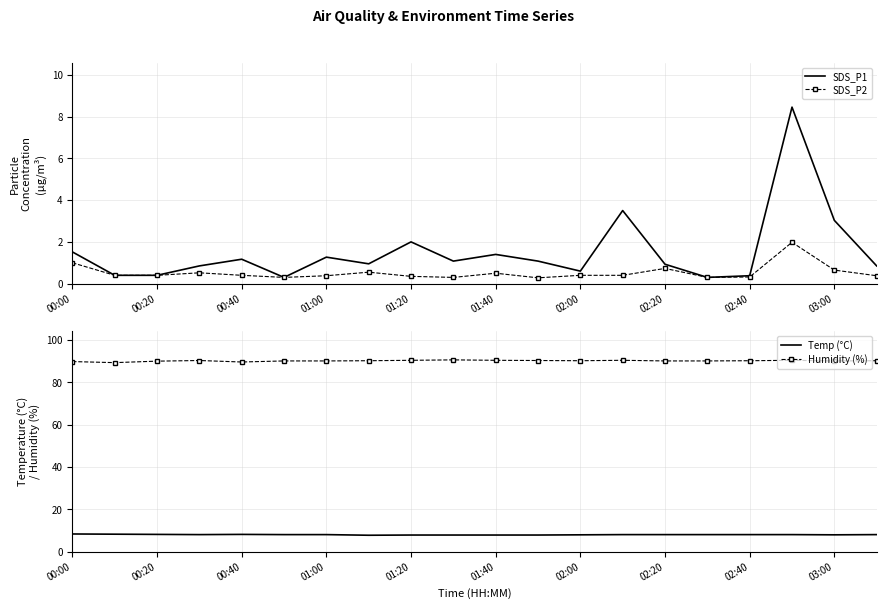

What is the highest value of the Humidity (%) series?

90.6